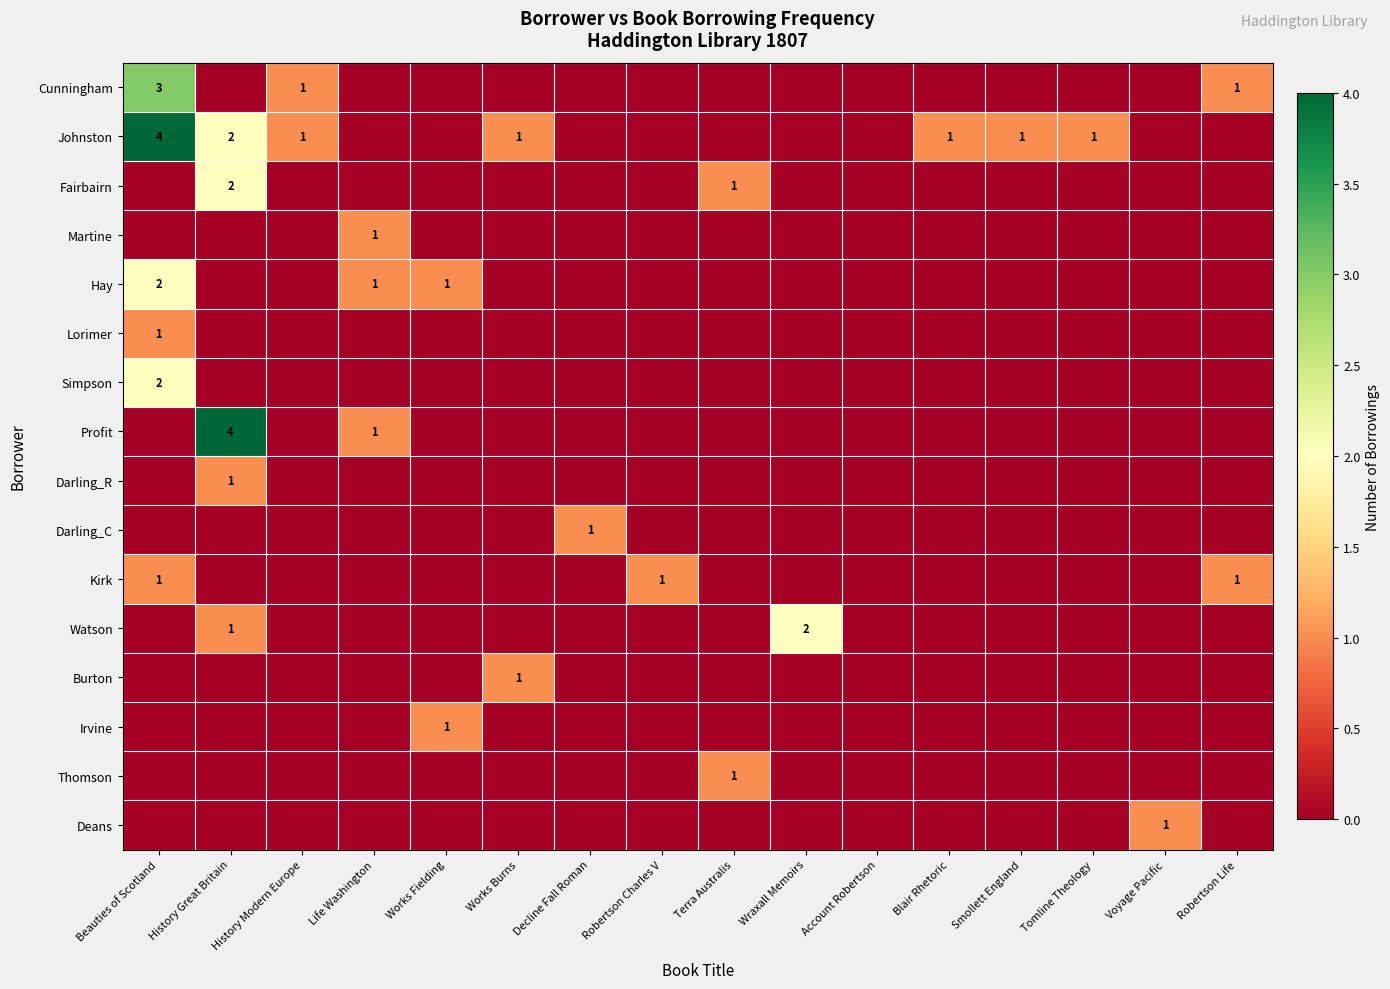

The value of Martine at Life Washington is 1. True or false?

True